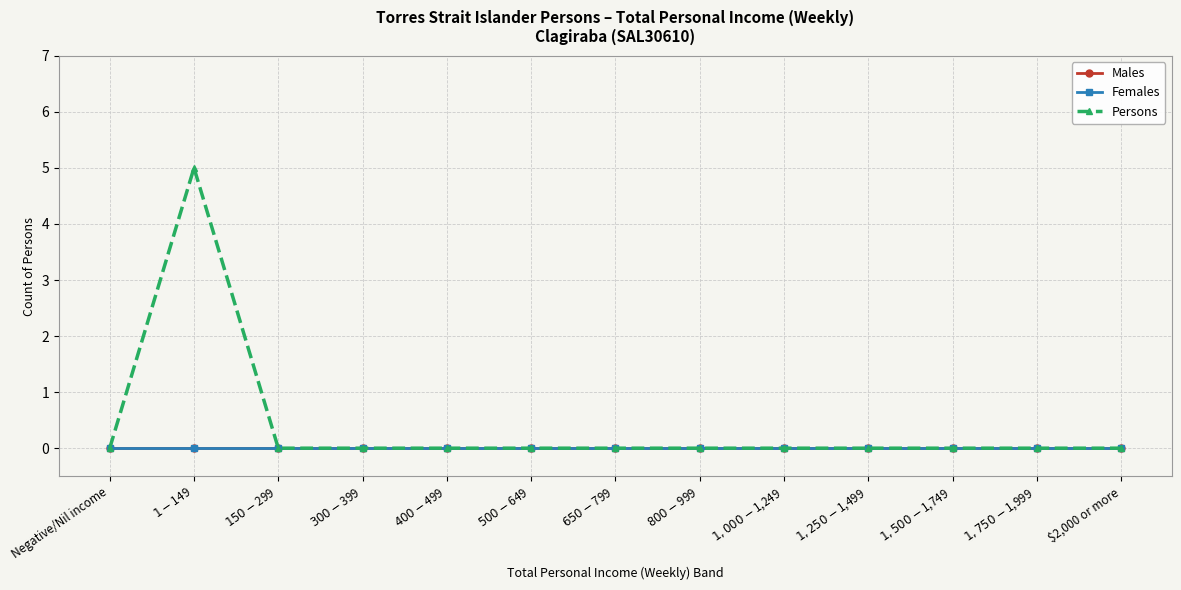

Does the chart have visible grid lines?

Yes